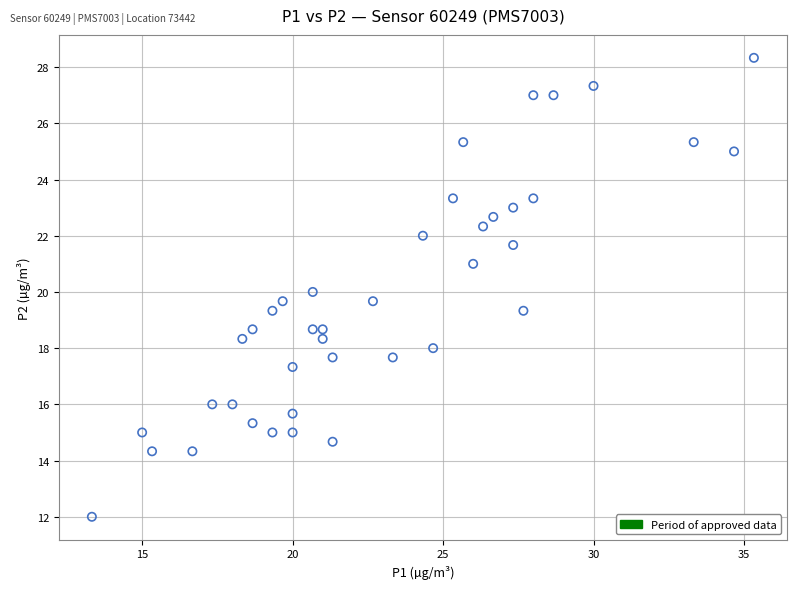

What is the range of X values (max minus min)?

22.0